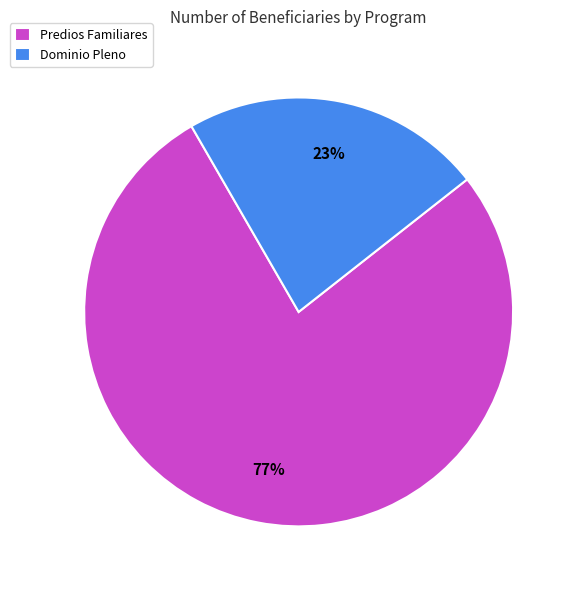

Rank the categories by value from lowest to highest.

Dominio Pleno, Predios Familiares